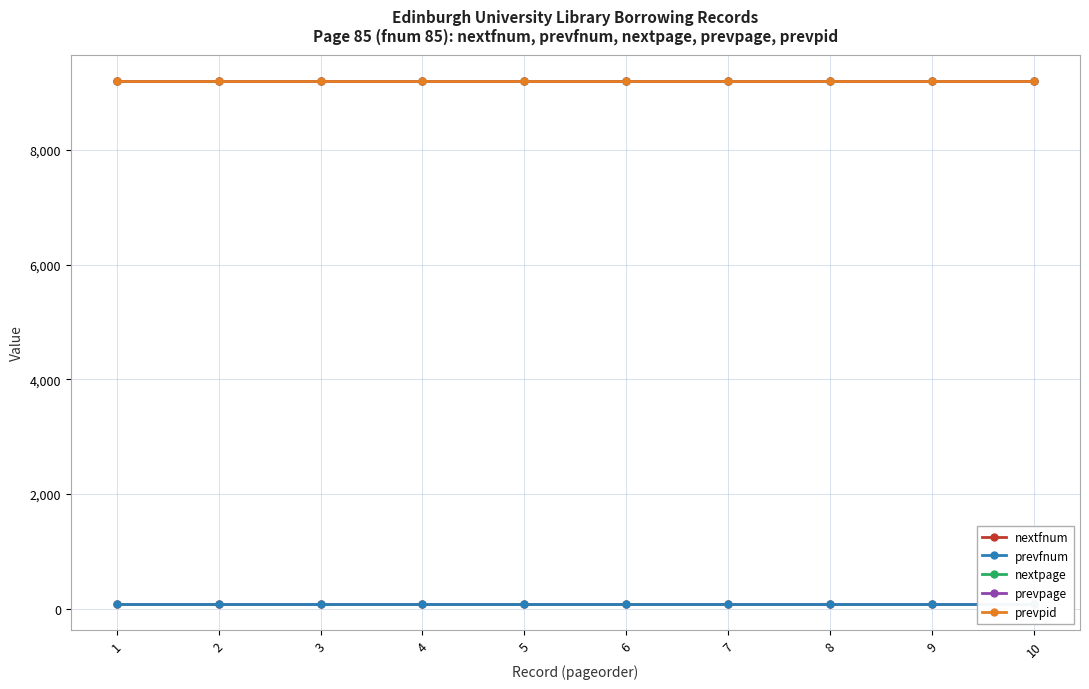

True or false: prevfnum and prevpid intersect in this chart.

False